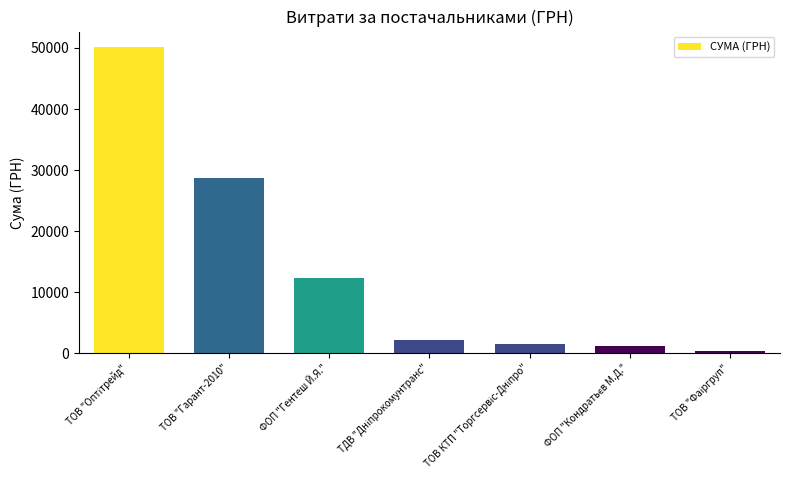

What is the difference between the second highest and minimum values?

28295